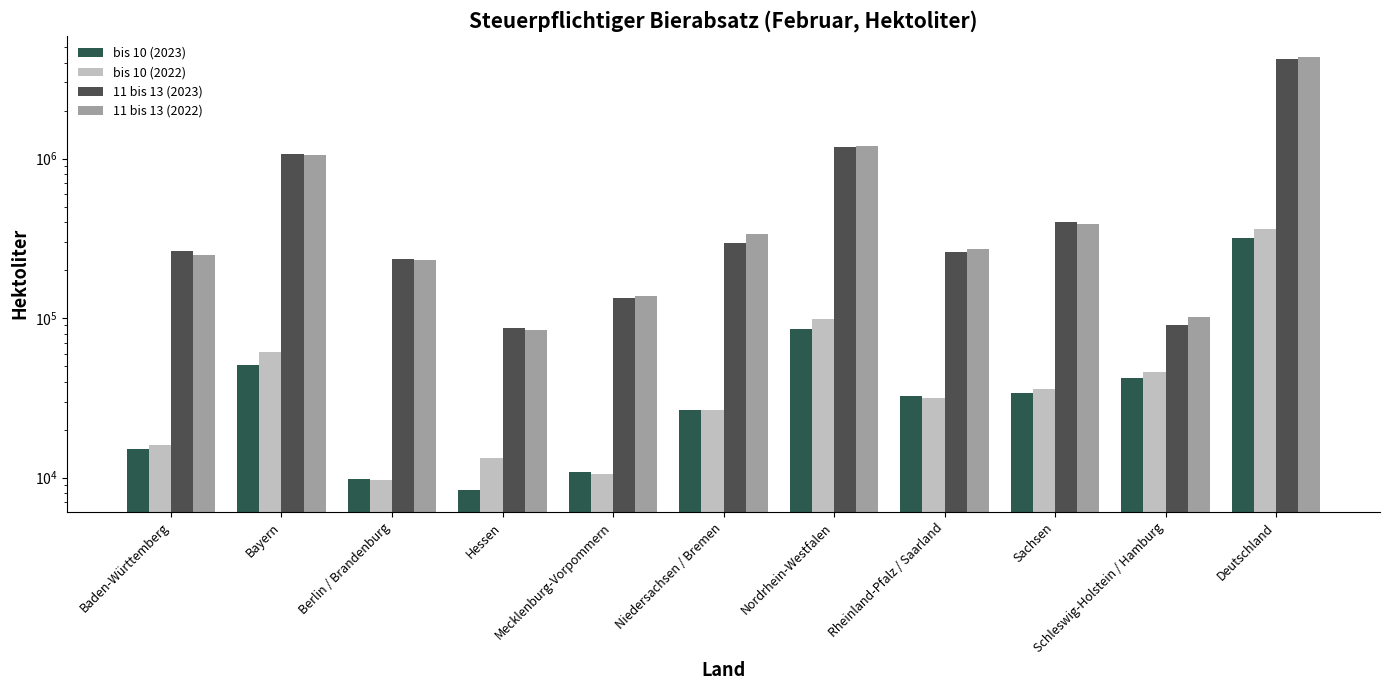

What is the highest value of the 11 bis 13 (2022) series?

4307162.1